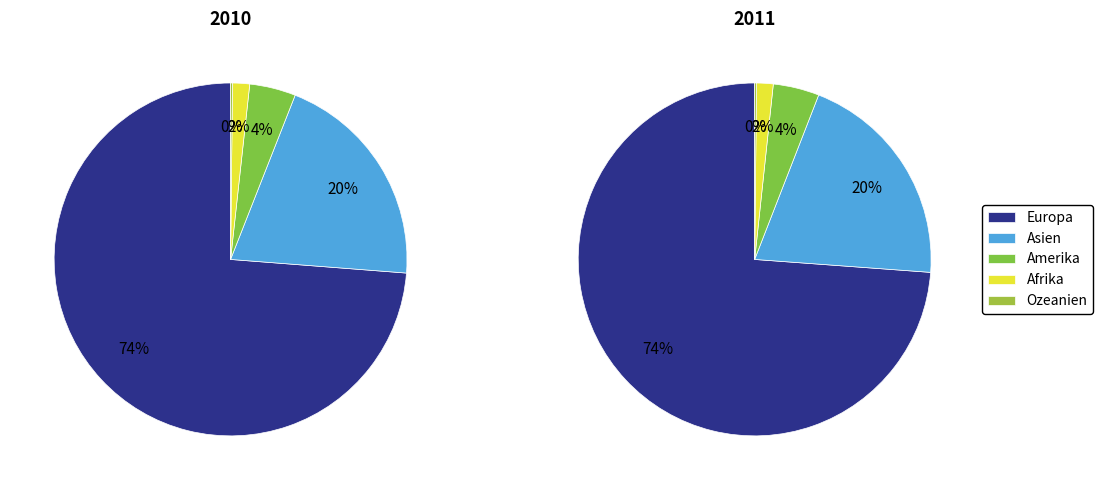

True or false: Amerika accounts for 4% of the total.

True